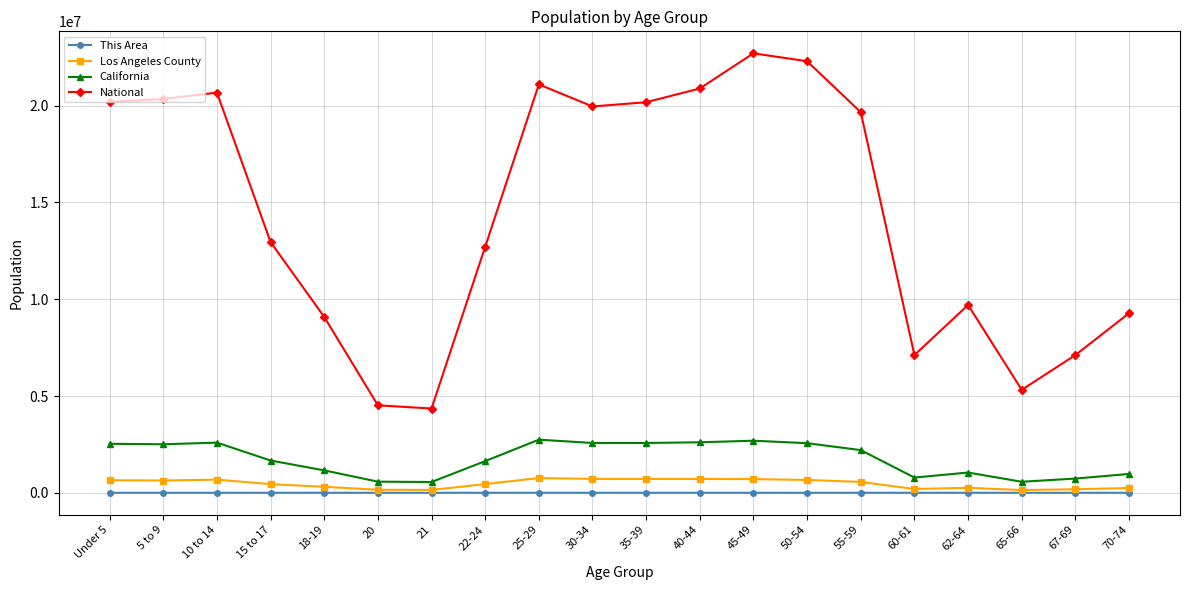

What is the sum of the California values at 65-66 and 20?

1142459